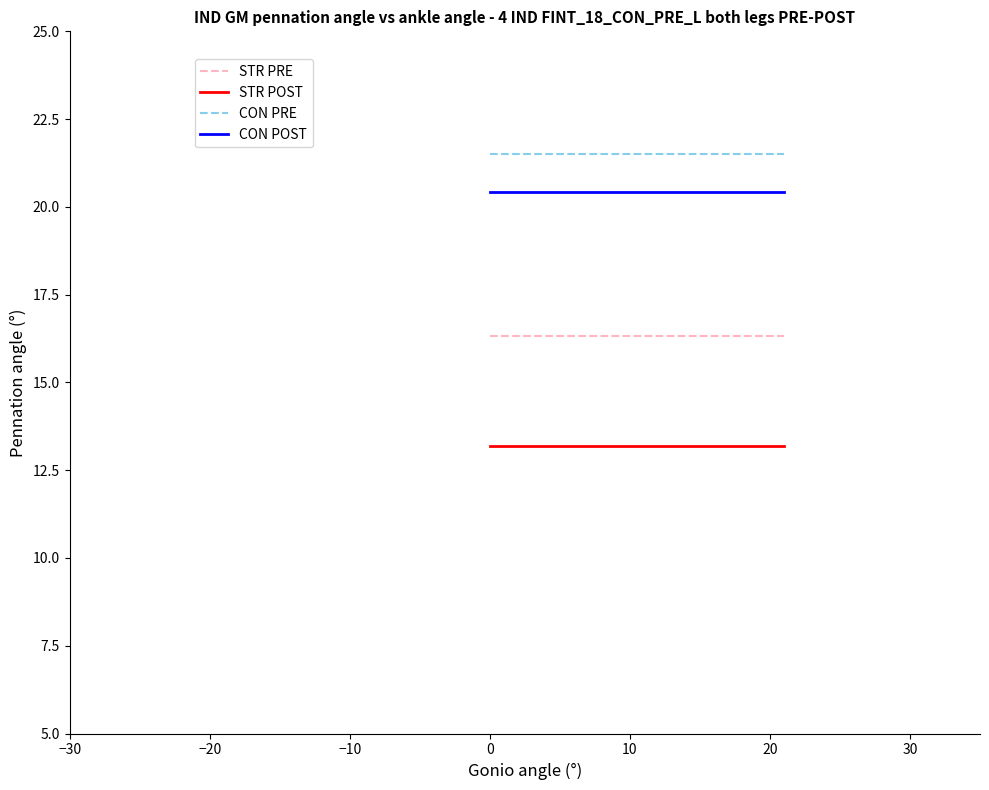

Which series has the largest total across all categories?

CON PRE